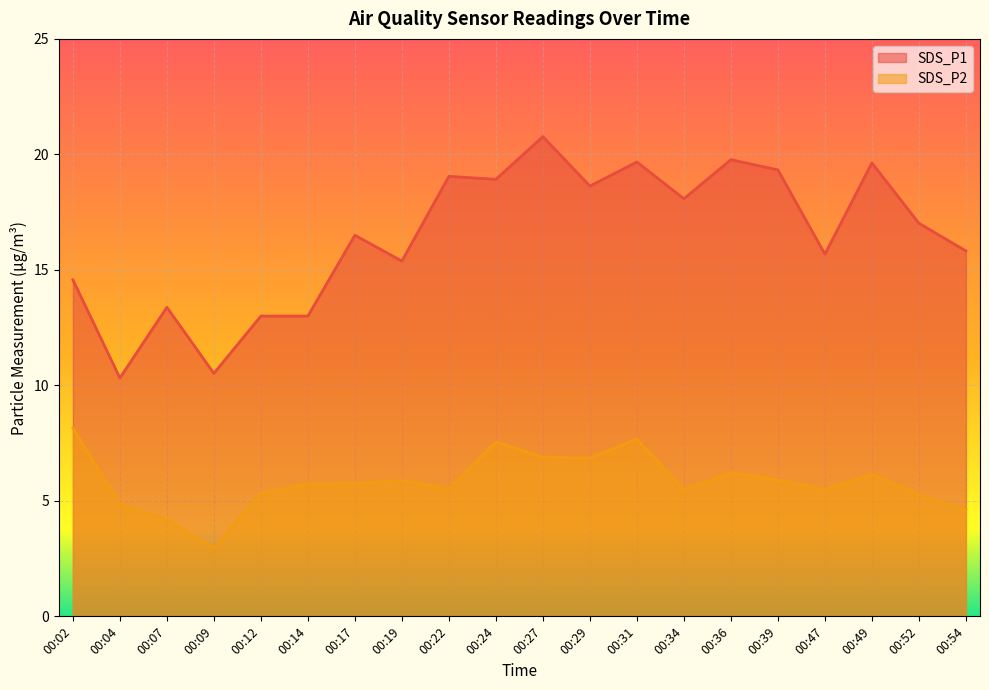

True or false: SDS_P1 and SDS_P2 intersect in this chart.

False